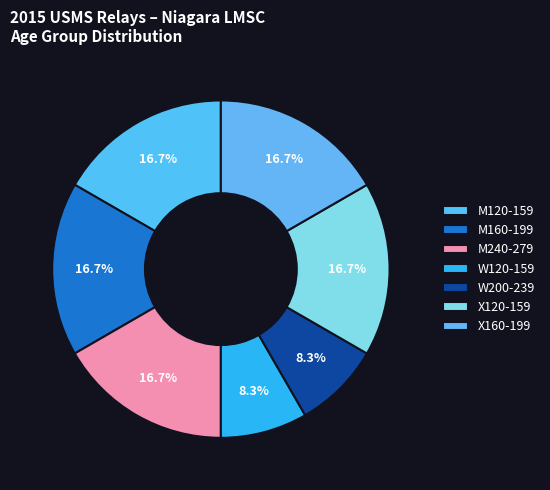

Count the number of slices in the pie.

7